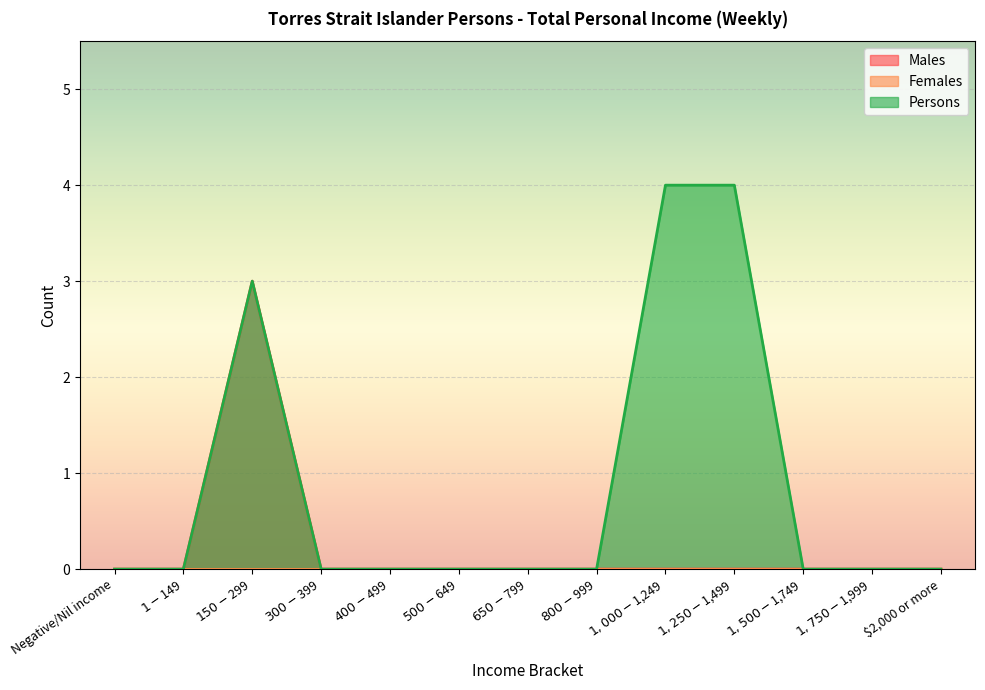

At which label does Males reach its peak?

$150-$299